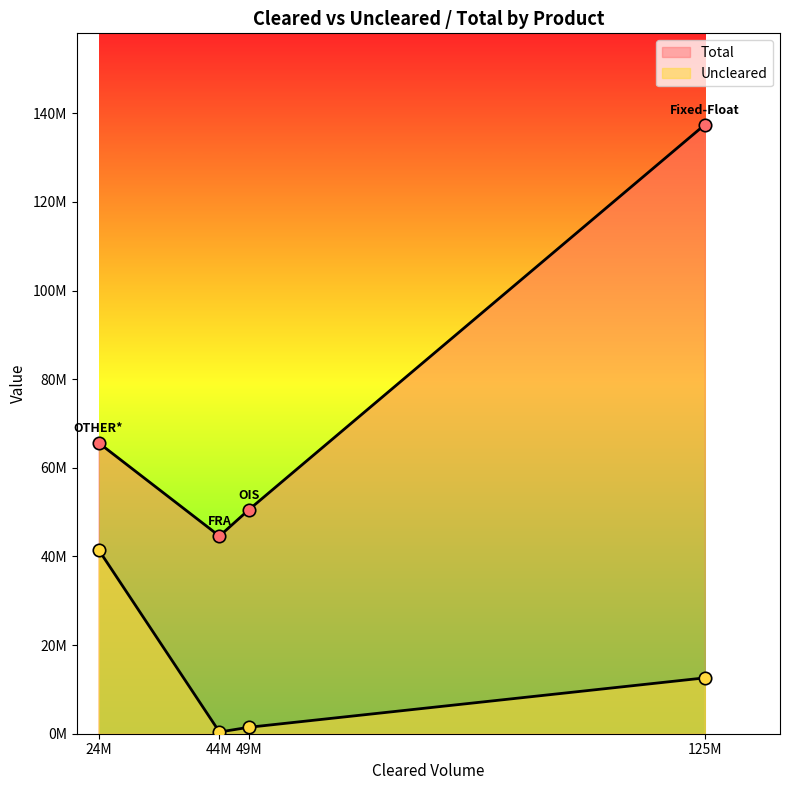

Which series contains the highest Y value?

Uncleared